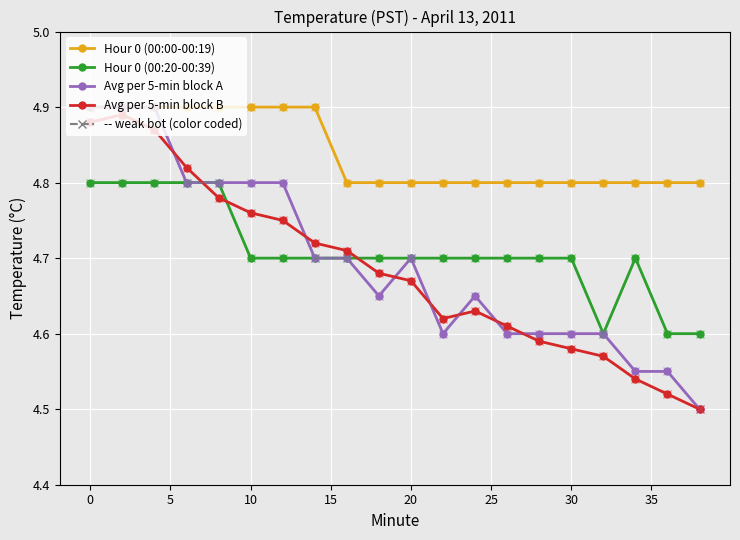

Is this an area chart (filled region under the line)?

No